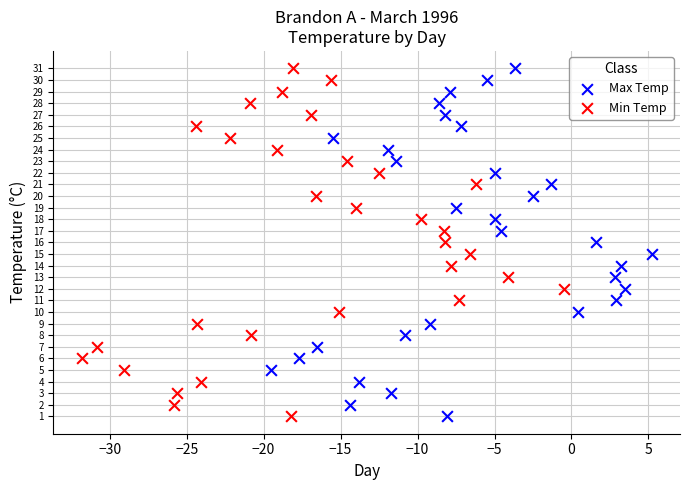

What are all the series names shown in the legend?

Max Temp, Min Temp